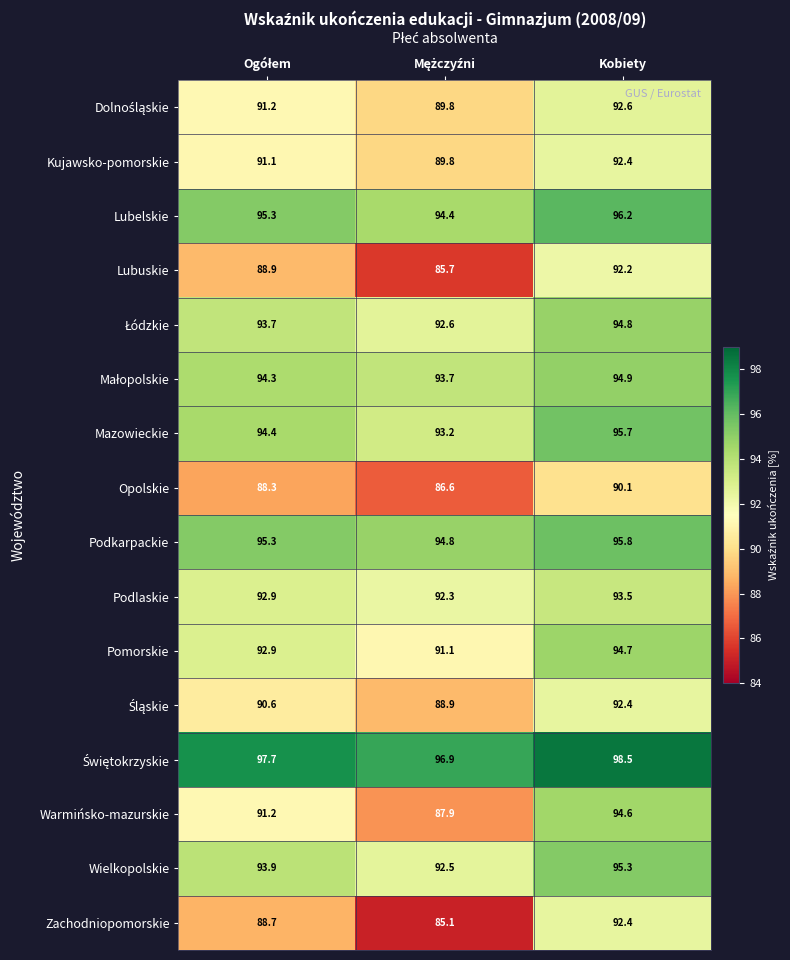

Which series has the widest spread of values?

Zachodniopomorskie